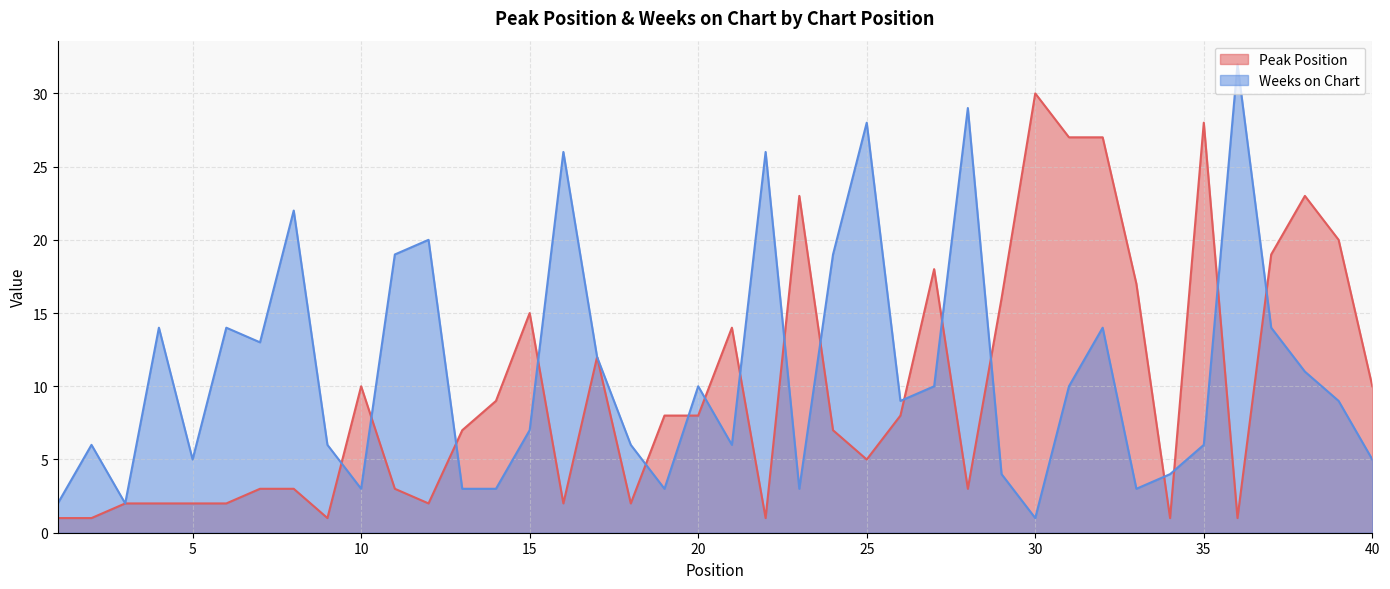

Reading left to right, what are all the values shown in this chart?

Peak Position: 1=1	2=1	3=2	4=2	5=2	6=2	7=3	8=3	9=1	10=10	11=3	12=2	13=7	14=9	15=15	16=2	17=12	18=2	19=8	20=8	21=14	22=1	23=23	24=7	25=5	26=8	27=18	28=3	29=16	30=30	31=27	32=27	33=17	34=1	35=28	36=1	37=19	38=23	39=20	40=10
Weeks on Chart: 1=2	2=6	3=2	4=14	5=5	6=14	7=13	8=22	9=6	10=3	11=19	12=20	13=3	14=3	15=7	16=26	17=12	18=6	19=3	20=10	21=6	22=26	23=3	24=19	25=28	26=9	27=10	28=29	29=4	30=1	31=10	32=14	33=3	34=4	35=6	36=32	37=14	38=11	39=9	40=5